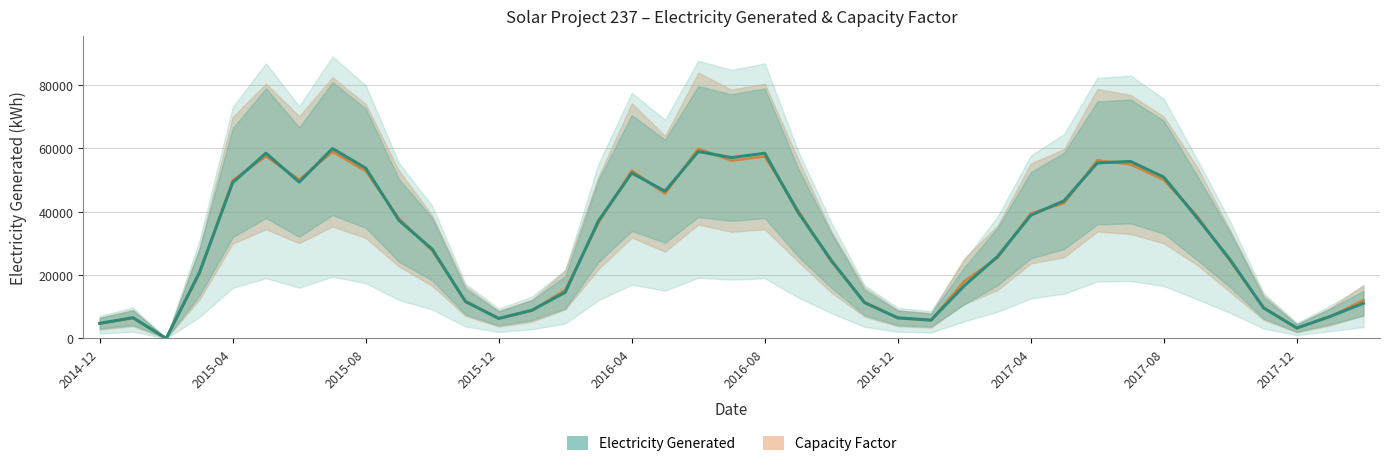

True or false: Electricity Generated and Capacity Factor intersect in this chart.

True